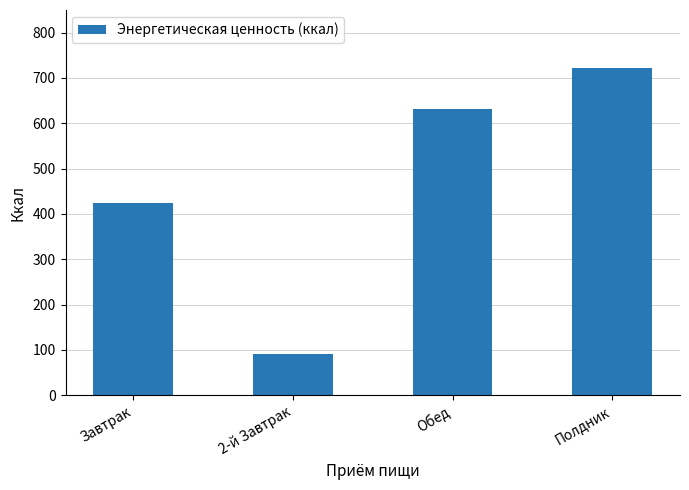

Where is the data nearest to the value 406?

Завтрак